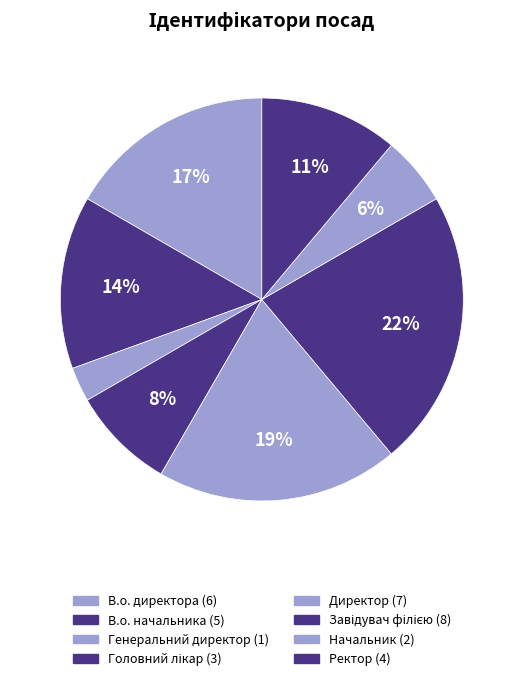

Count the number of slices in the pie.

8